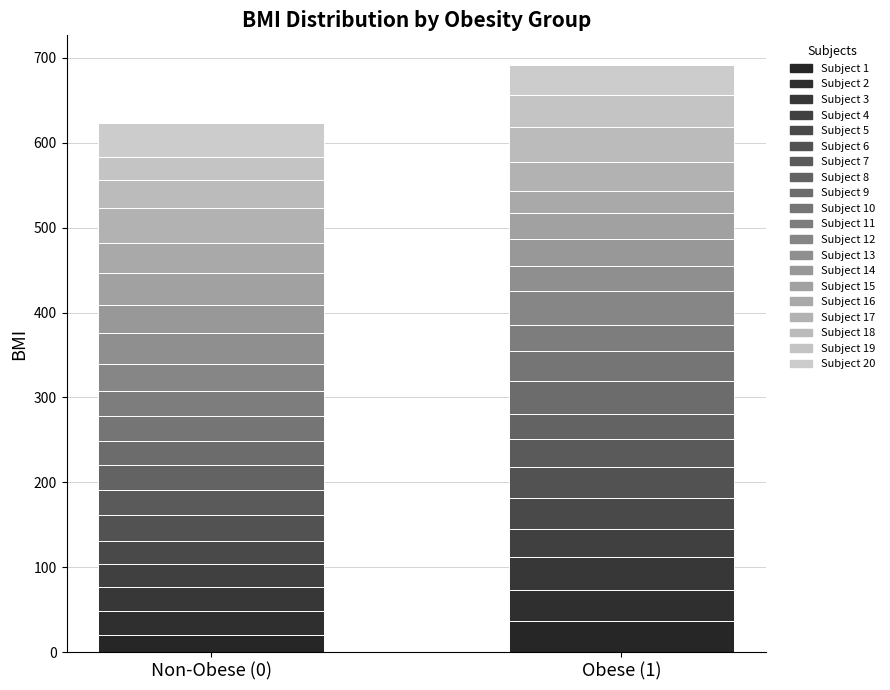

Reading left to right, transcribe all the data shown in this chart.

0: 20.4	27.8	29.1	26.1	27.1	31.5	28.8	29.1	28.4	30.1	28.8	31.8	36.4	33.9	37.8	35.0	40.8	33.9	26.3	40.8
1: 36.7	36.9	38.4	32.6	36.4	36.9	32.9	30.1	38.0	35.5	30.7	40.5	29.1	32.0	30.8	26.1	33.9	40.8	38.0	35.5